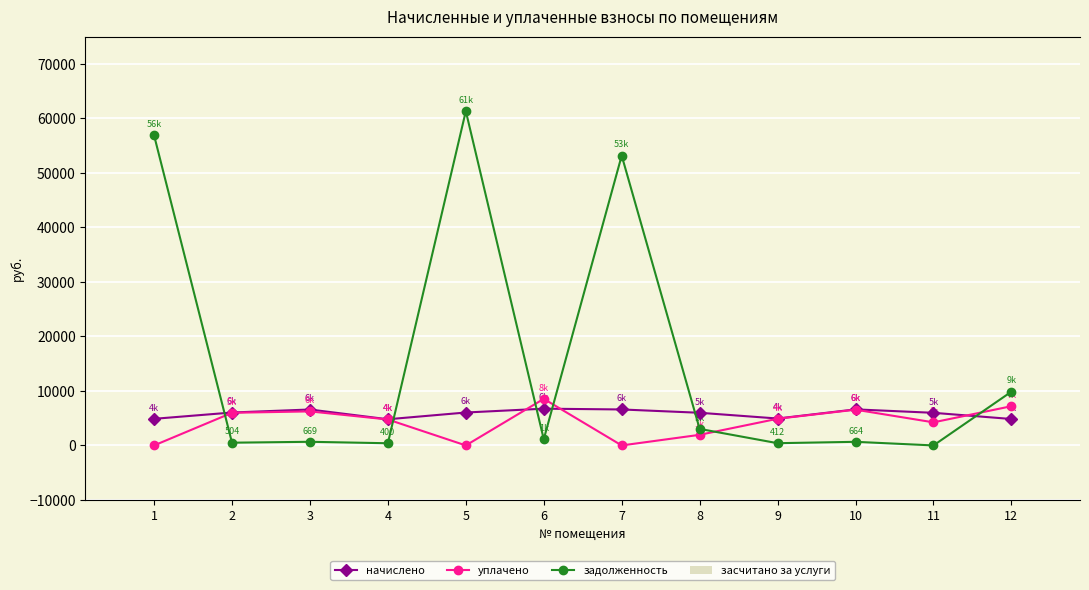

Which category has the lowest value in the задолженность series?

11